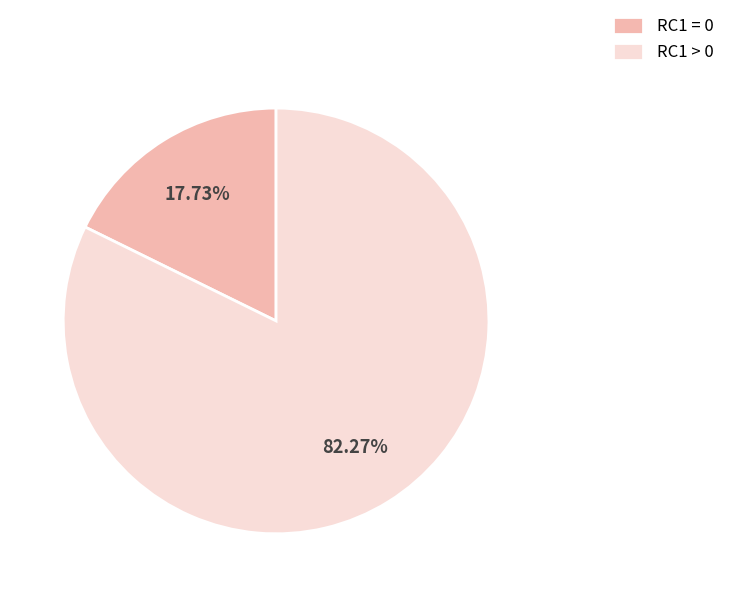

Count the number of slices in the pie.

2